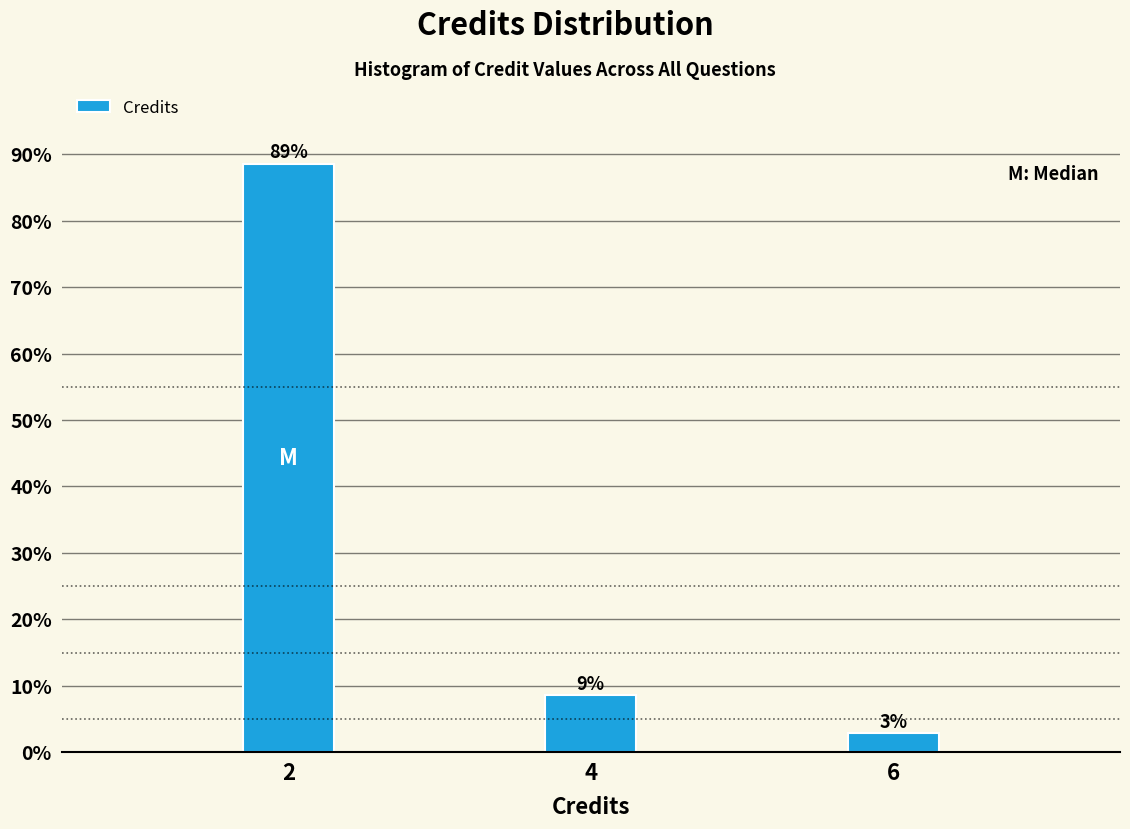

How many bars are there in total?

3